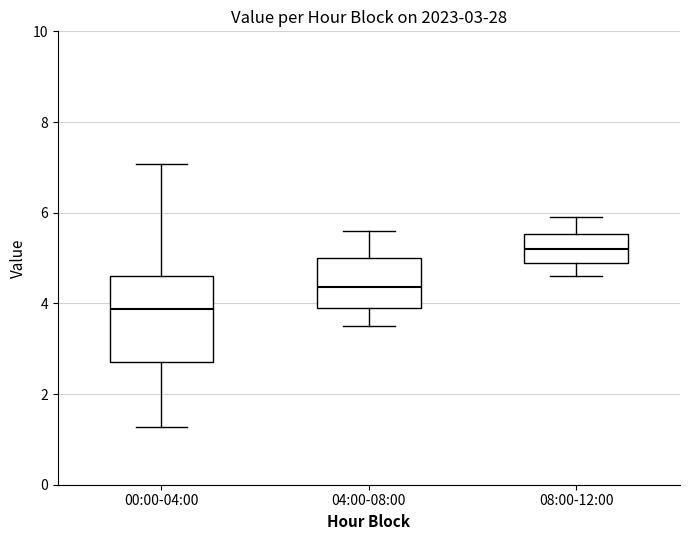

Comparing the boxes themselves (not the whiskers), which one is the tallest?

00:00-04:00